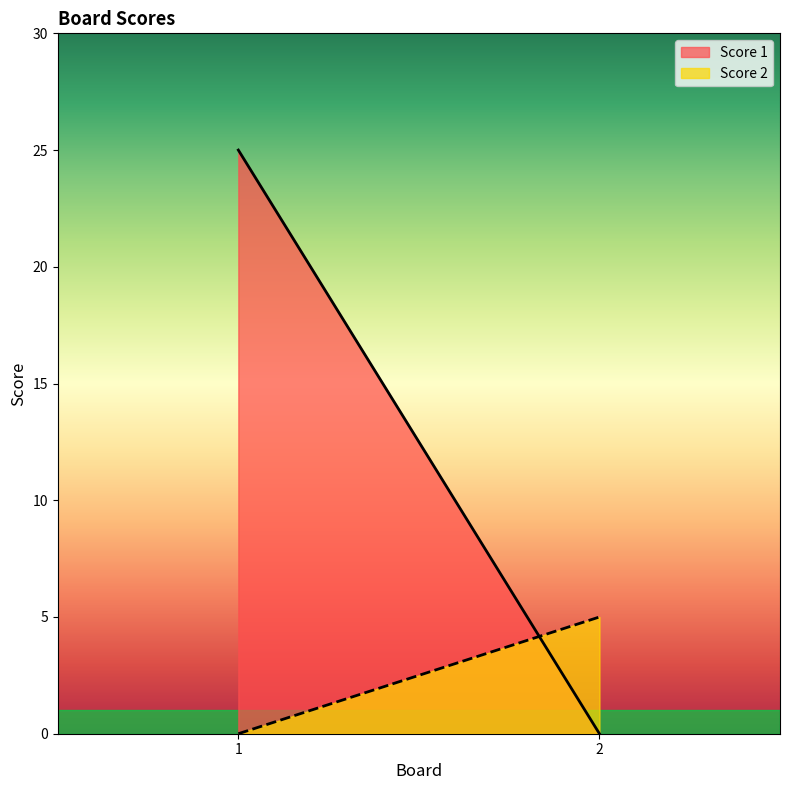

Which has a higher value, 1 or 2?

1